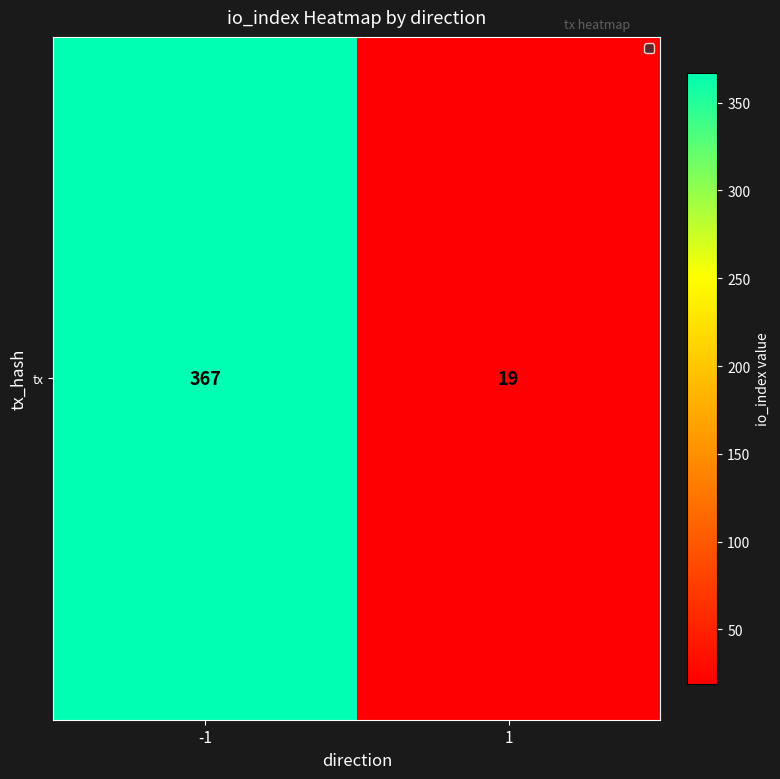

At which category does the chart reach its minimum across all series?

1